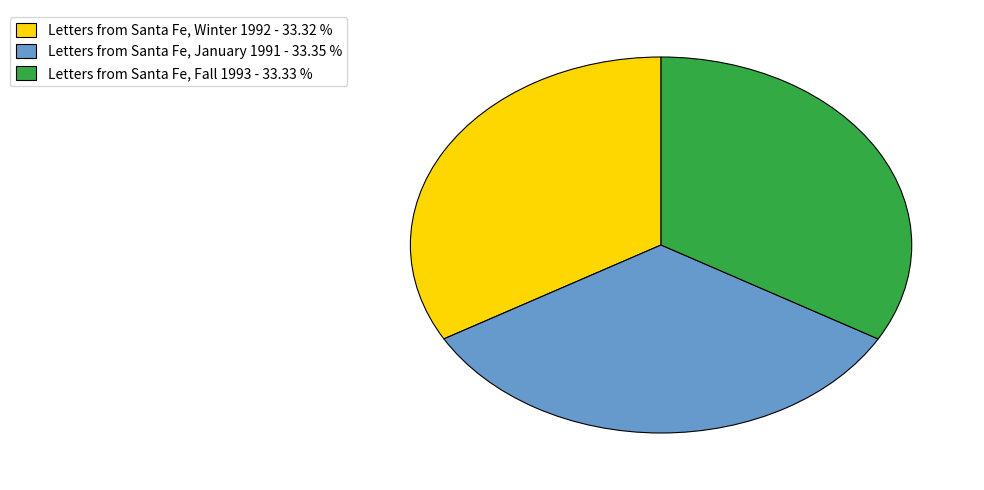

Count the number of slices in the pie.

3